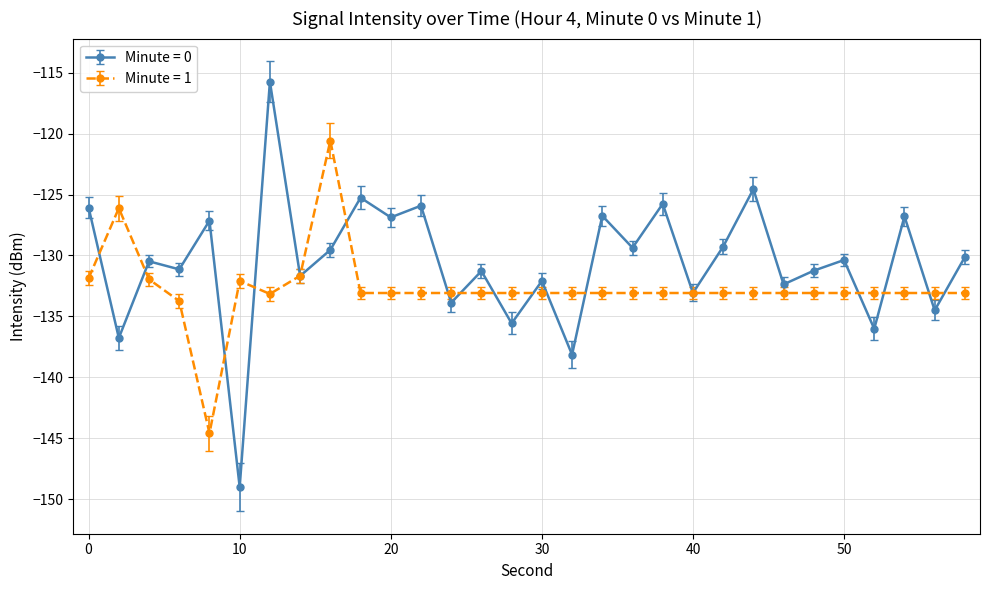

Which series has the widest spread of values?

Minute = 0